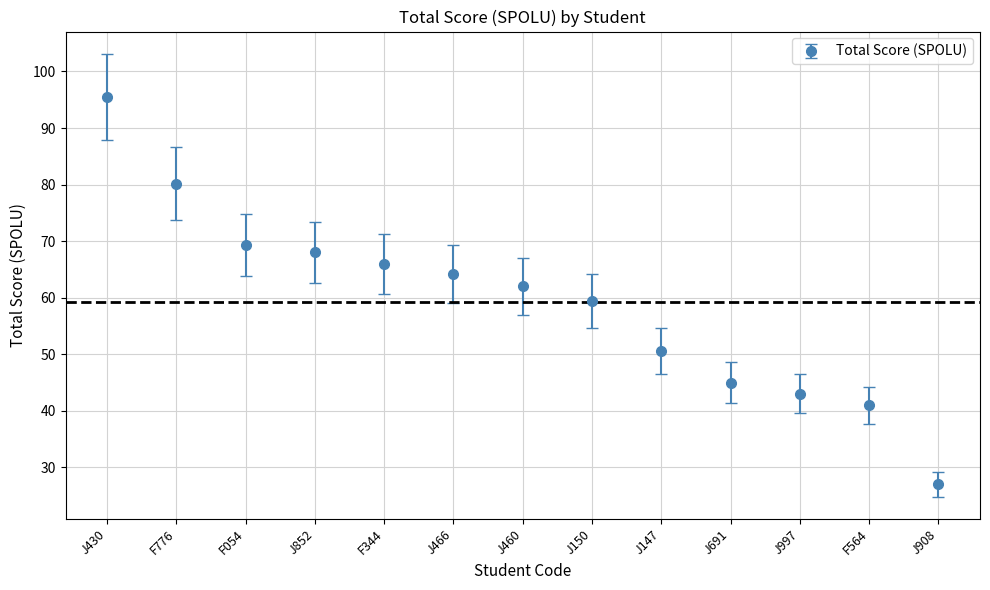

What is the average value?

59.3